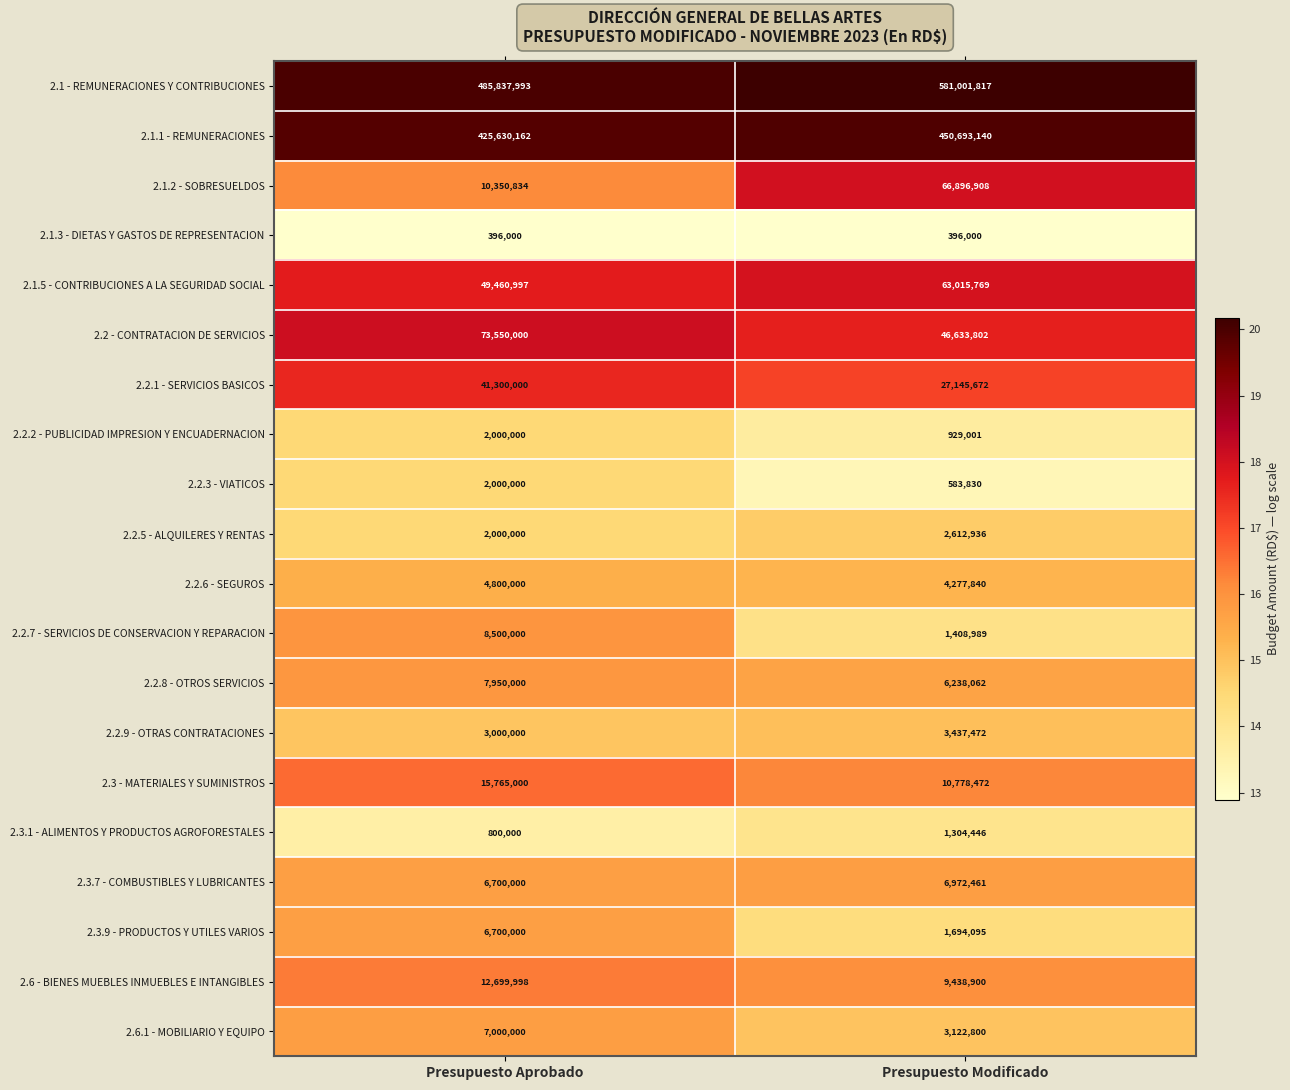

List the labels in order of 2.3.9 - PRODUCTOS Y UTILES VARIOS value, largest first.

Presupuesto Aprobado, Presupuesto Modificado